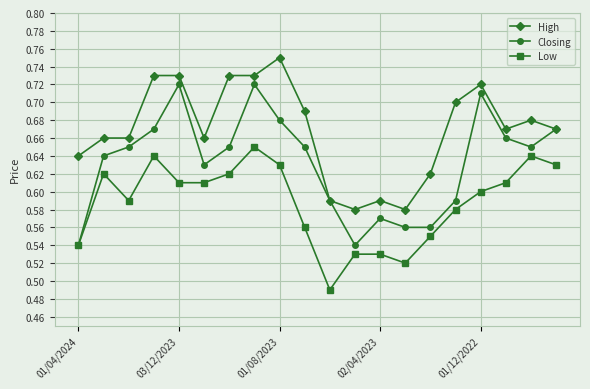

True or false: High has more than 1 points higher than both neighbors.

True